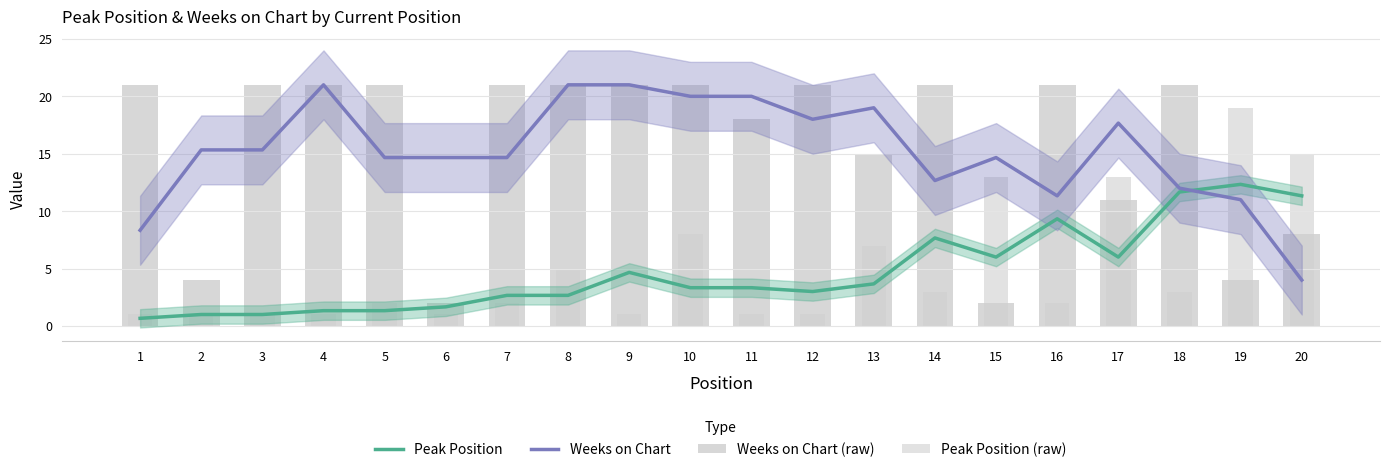

How many data points in Peak Position (raw) are above 2?

9